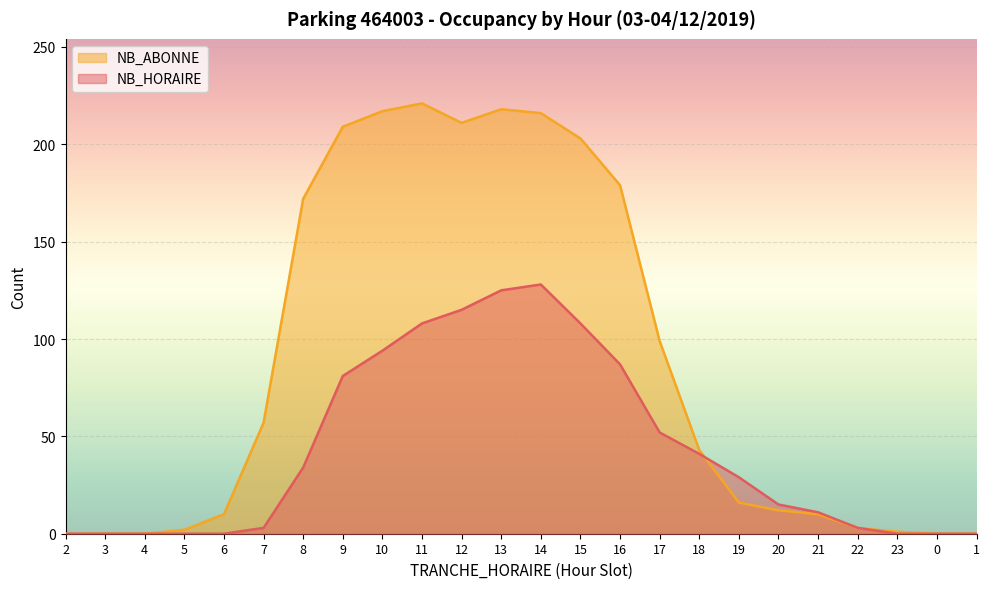

Reading left to right, extract all data points from this chart.

NB_HORAIRE: 2=0	3=0	4=0	5=0	6=0	7=3	8=34	9=81	10=94	11=108	12=115	13=125	14=128	15=108	16=87	17=52	18=41	19=29	20=15	21=11	22=3	23=0	0=0	1=0
NB_ABONNE: 2=0	3=0	4=0	5=2	6=10	7=57	8=172	9=209	10=217	11=221	12=211	13=218	14=216	15=203	16=179	17=99	18=43	19=16	20=12	21=10	22=3	23=1	0=0	1=0